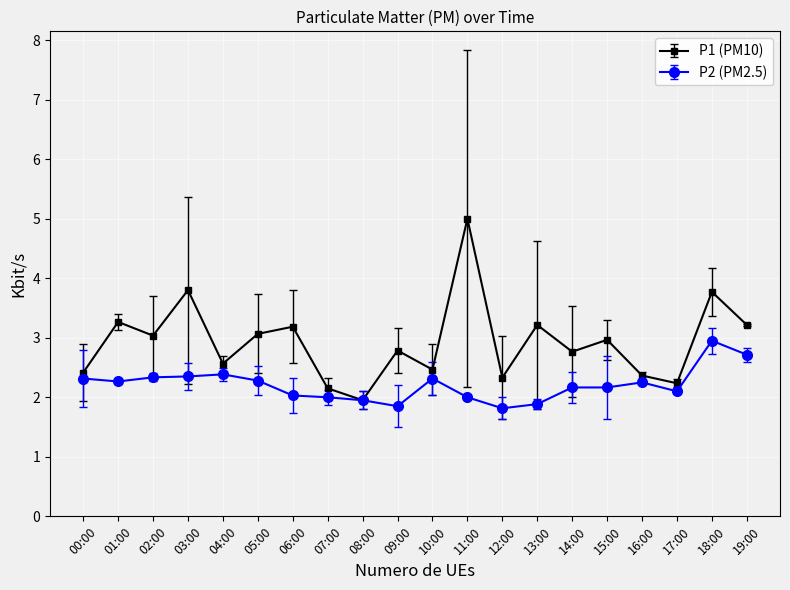

In P1 (PM10), how many points are lower than both neighbors (excluding endpoints)?

7